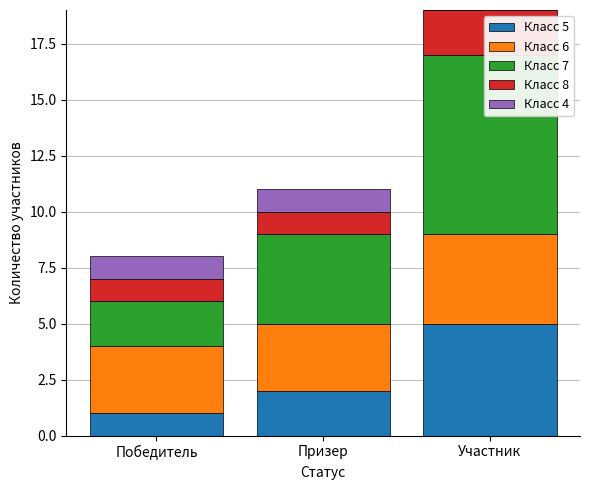

Reading right to left, transcribe all the data shown in this chart.

Класс 5: 5	2	1
Класс 6: 4	3	3
Класс 7: 8	4	2
Класс 8: 2	1	1
Класс 4: 0	1	1